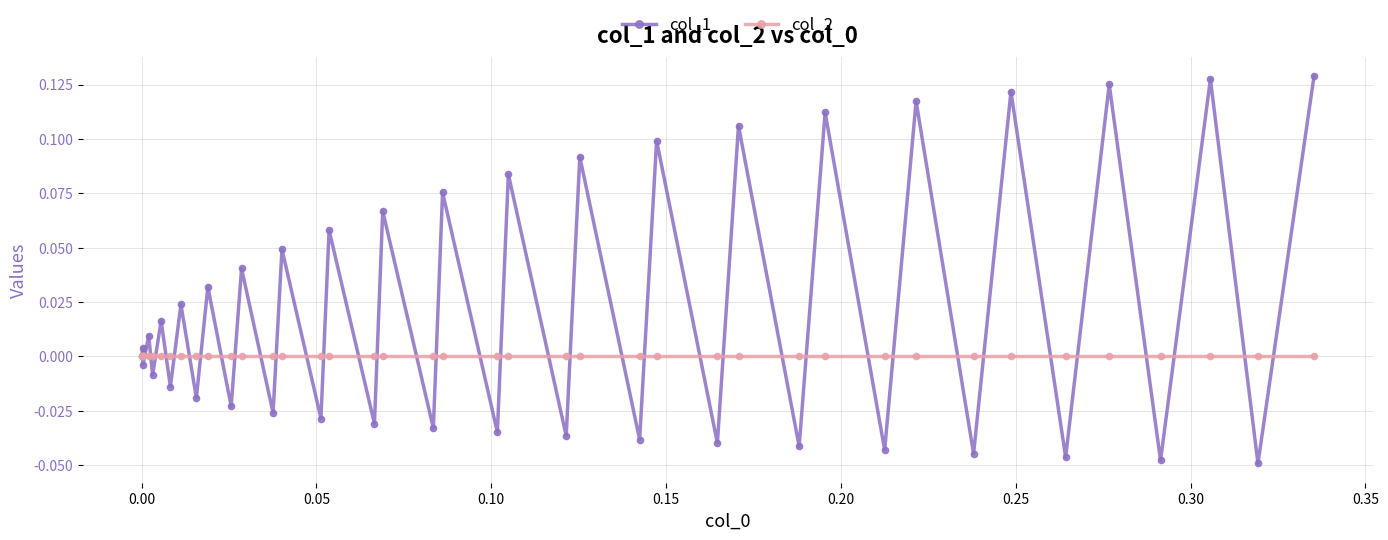

Rank the series by their average value, from highest to lowest.

col_1, col_2